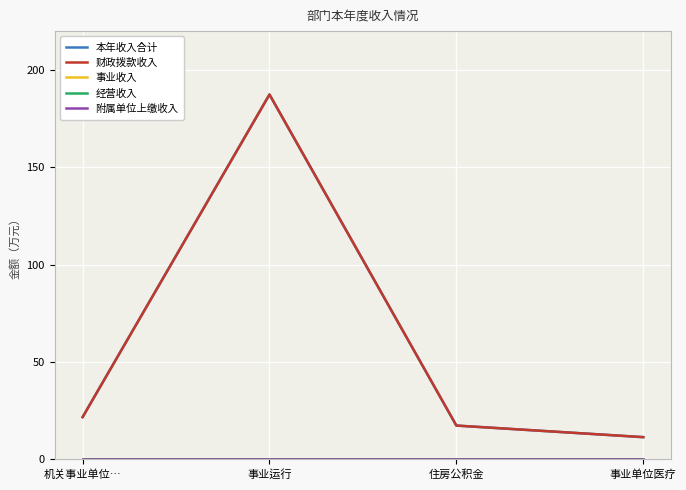

What value does the 本年收入合计 series have at 事业单位医疗?

11.5